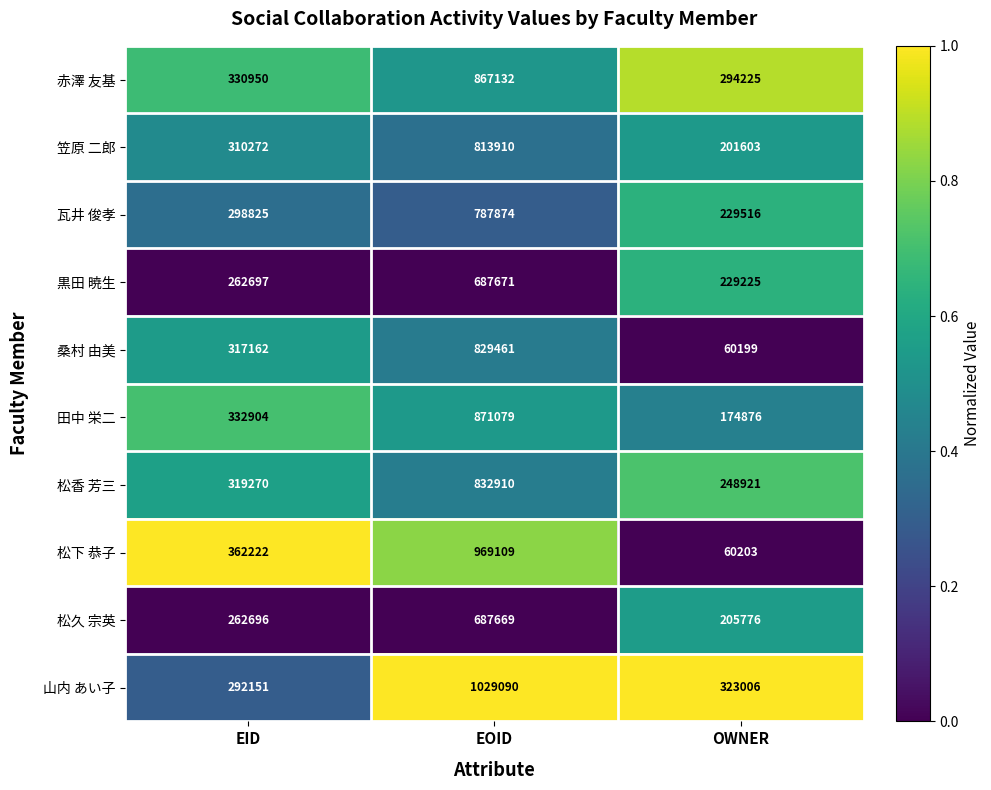

What is the difference between the 桑村 由美 values at OWNER and EOID?

769262